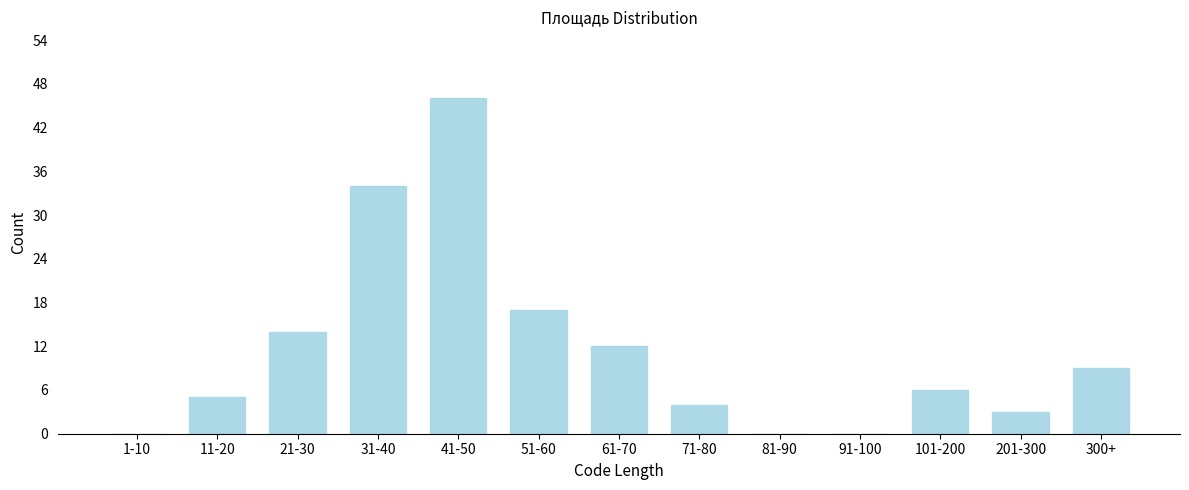

Reading left to right, extract all data points from this chart.

1-10=0	11-20=5	21-30=14	31-40=34	41-50=46	51-60=17	61-70=12	71-80=4	81-90=0	91-100=0	101-200=6	201-300=3	300+=9